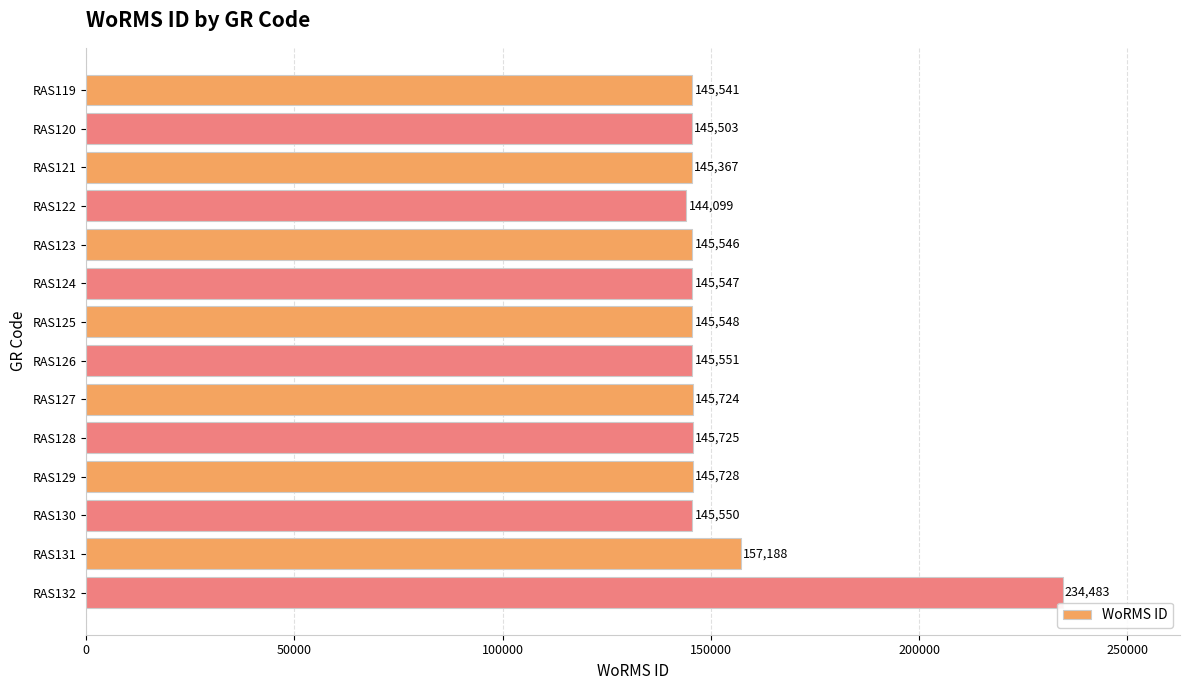

How many values are below 145550?

7